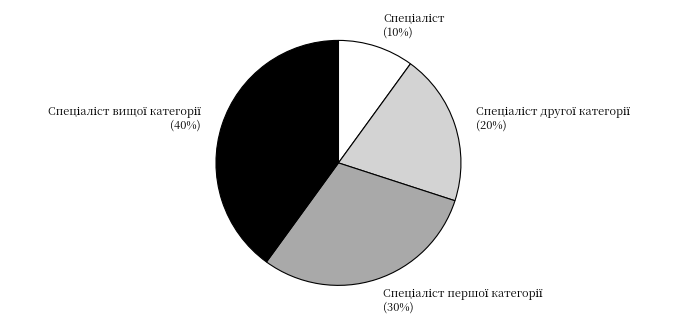

Does any single category account for the majority?

No